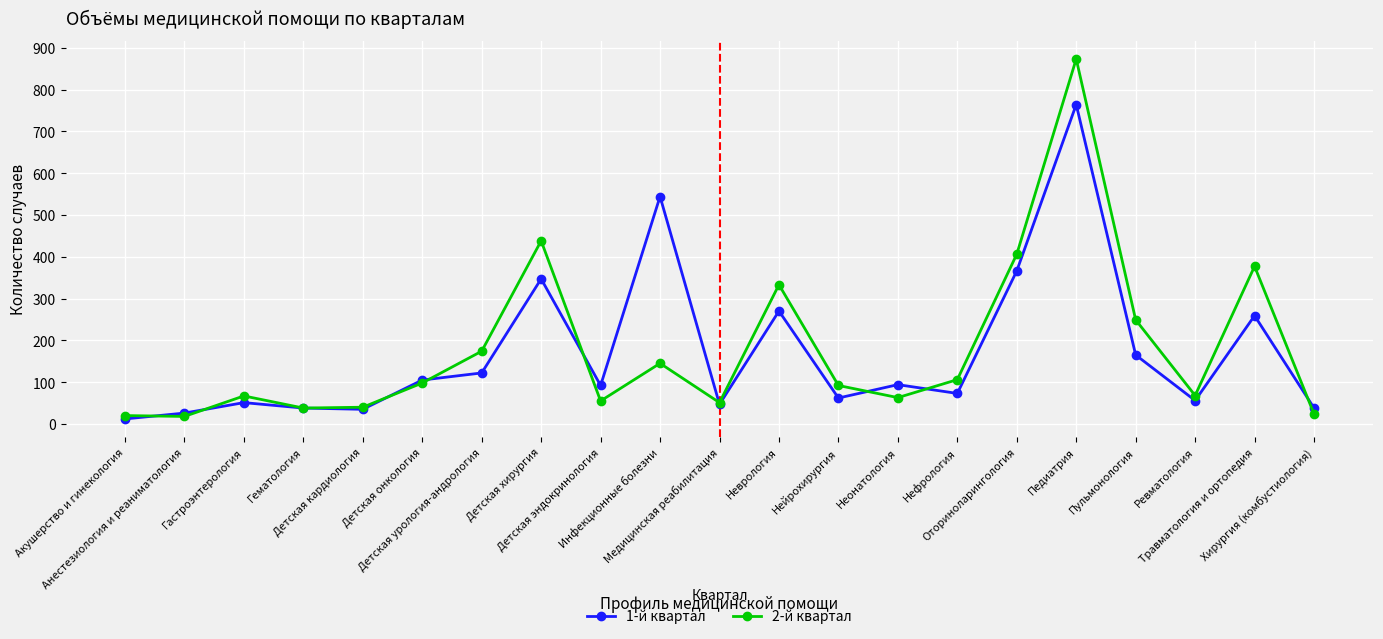

What is the highest value of the 1-й квартал series?

764